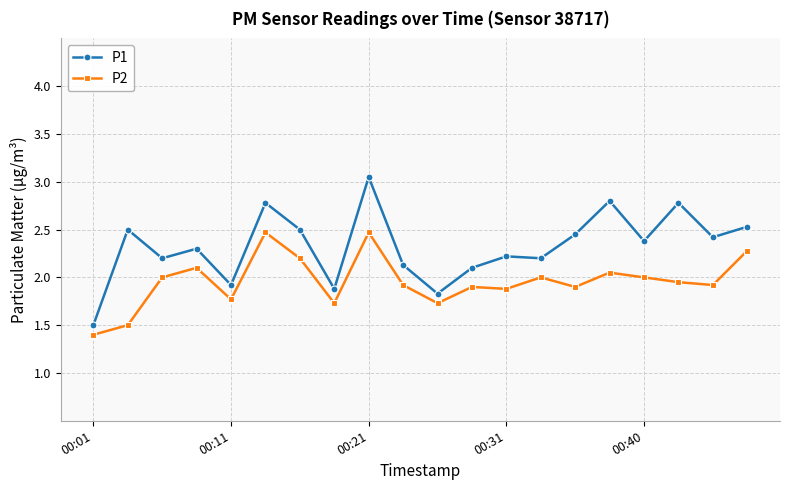

True or false: P1 has more than 2 points higher than both neighbors.

True